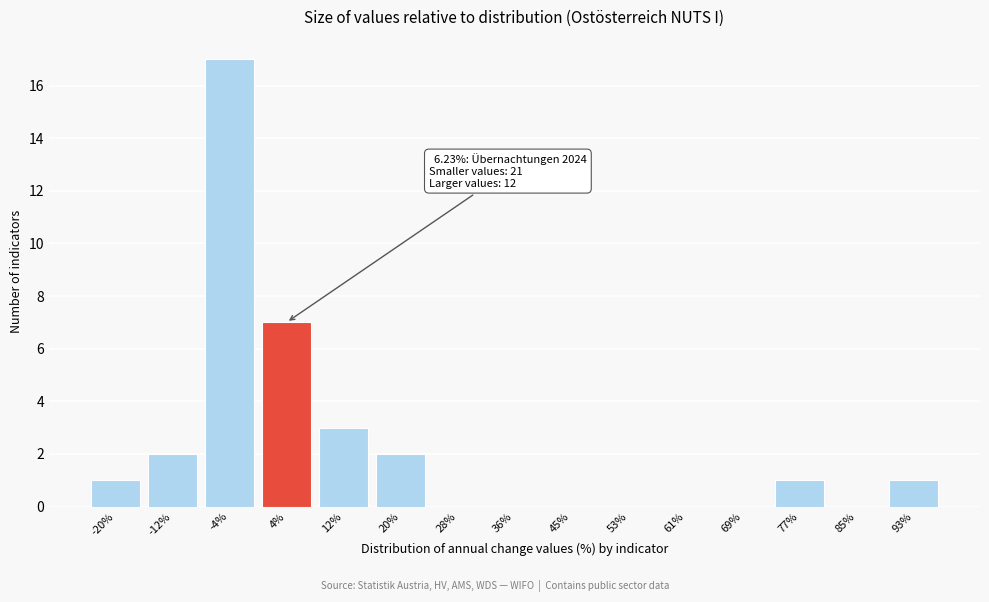

Reading left to right, what are all the values shown in this chart?

-20%=1	-12%=2	-4%=17	4%=7	12%=3	20%=2	28%=0	36%=0	45%=0	53%=0	61%=0	69%=0	77%=1	85%=0	93%=1